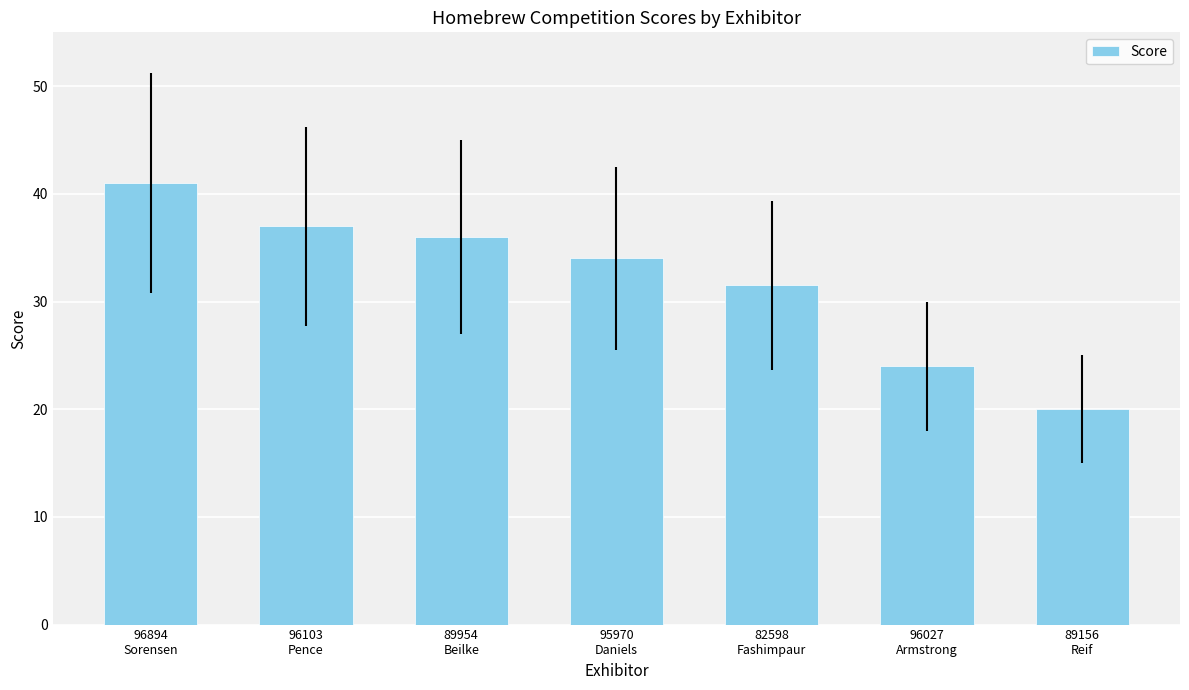

What is the value of the 5th bar from the left?

31.5